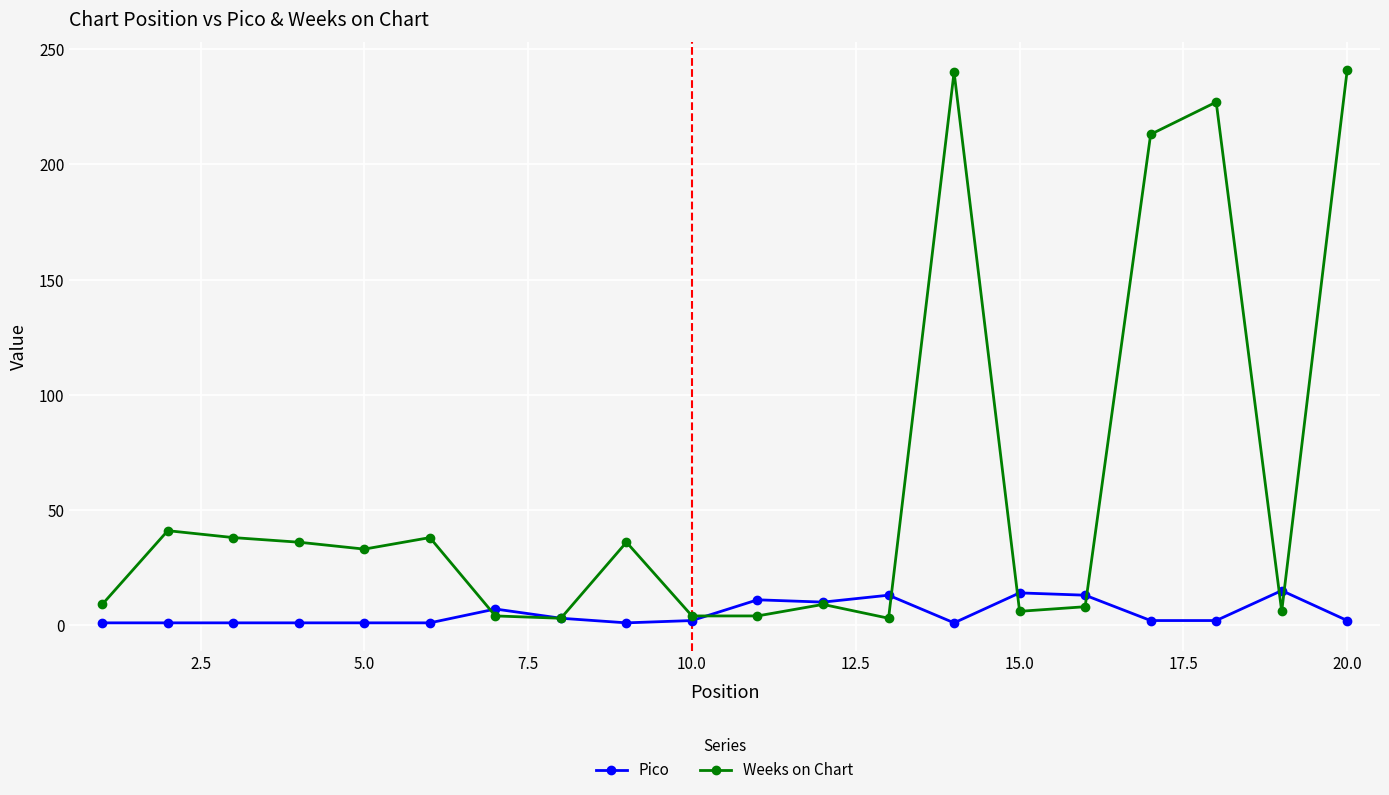

Which series has the widest spread of values?

Weeks on Chart